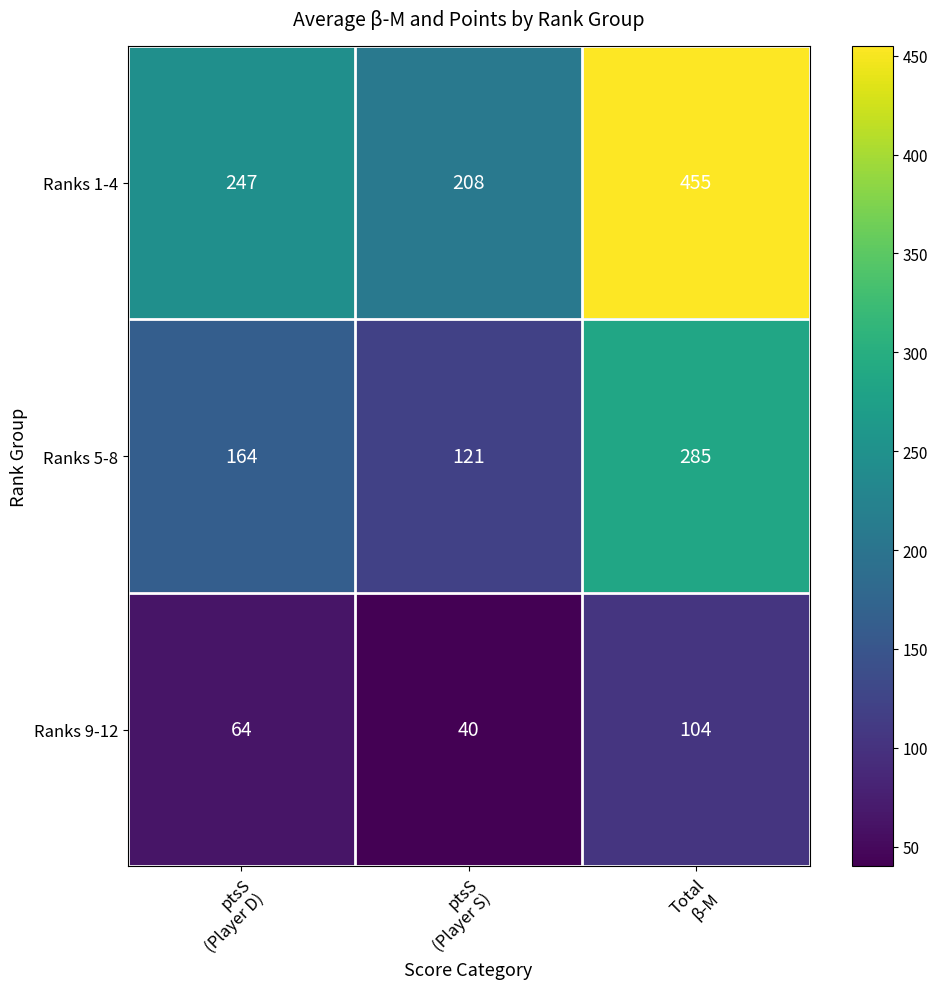

Count the number of data series in this chart.

3